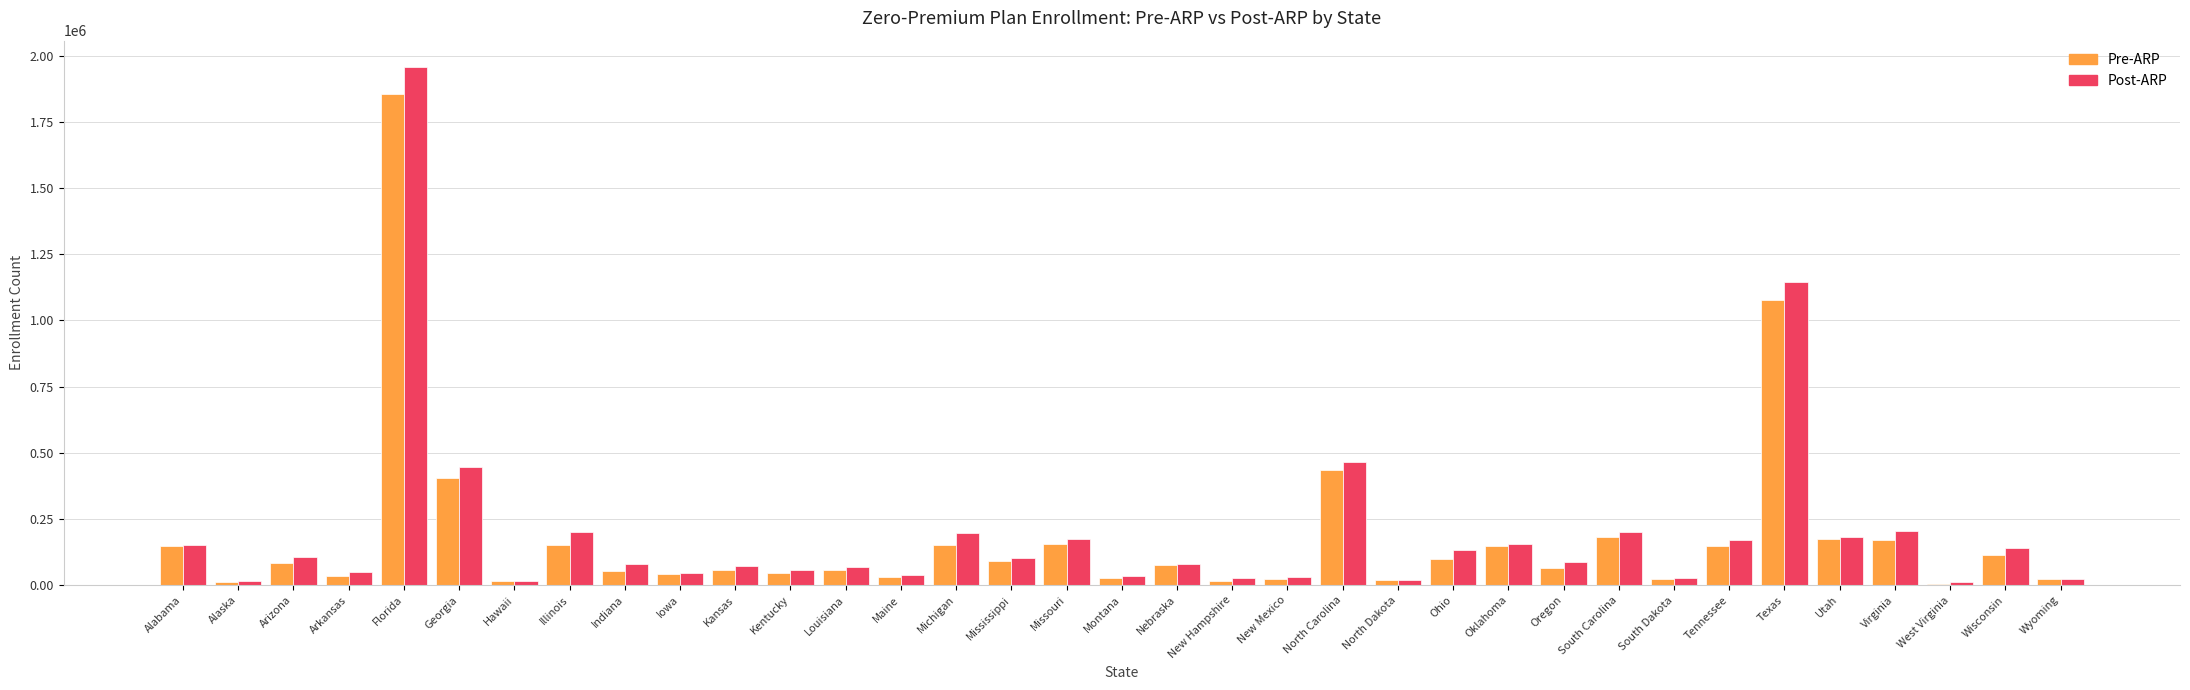

Is the value of Pre-ARP at Virginia greater than the value of Post-ARP at Michigan?

No